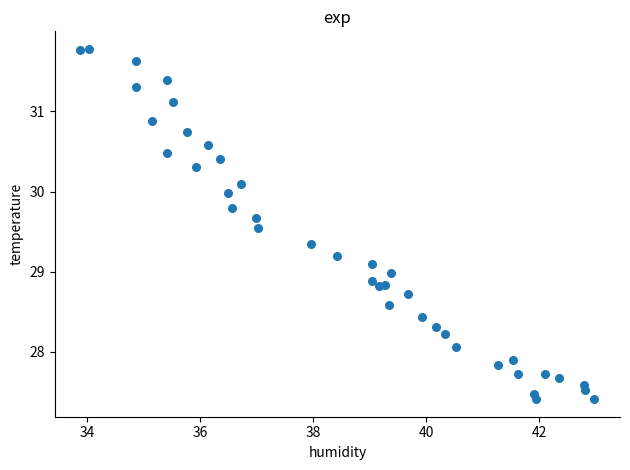

What is the range of X values (max minus min)?

9.1